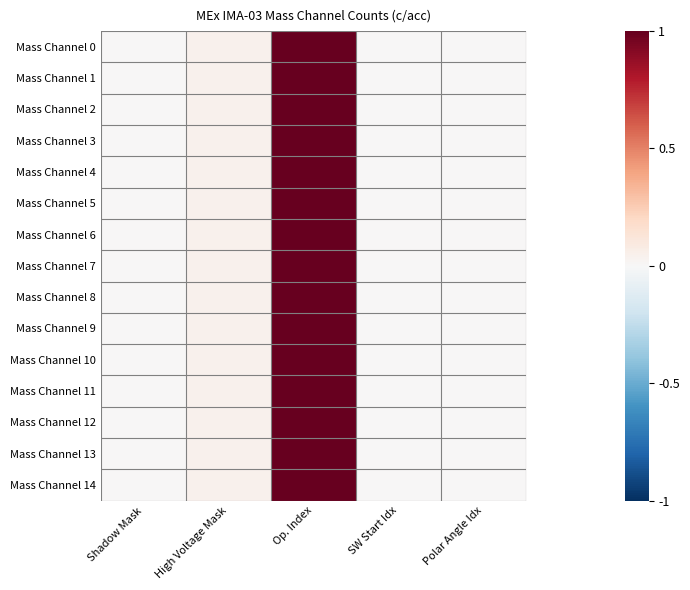

List the series in order of their peak value, lowest first.

Mass Channel 0, Mass Channel 1, Mass Channel 2, Mass Channel 3, Mass Channel 4, Mass Channel 5, Mass Channel 6, Mass Channel 7, Mass Channel 8, Mass Channel 9, Mass Channel 10, Mass Channel 11, Mass Channel 12, Mass Channel 13, Mass Channel 14